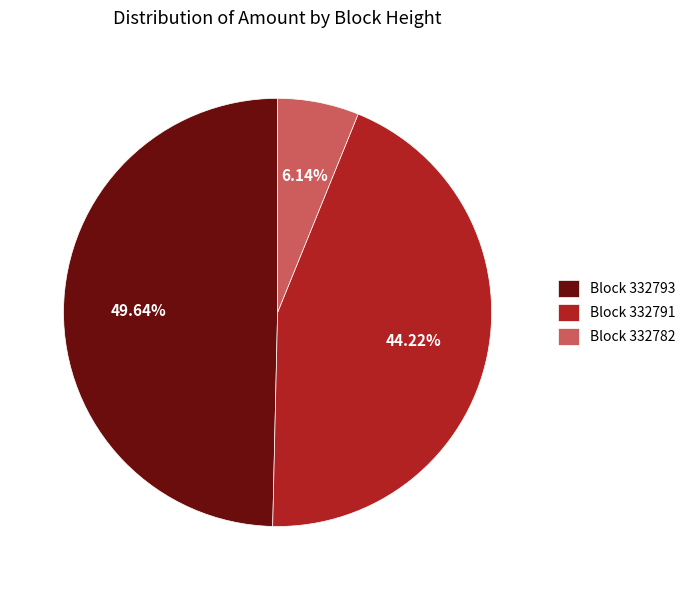

Rank the categories by value from lowest to highest.

Block 332782, Block 332791, Block 332793